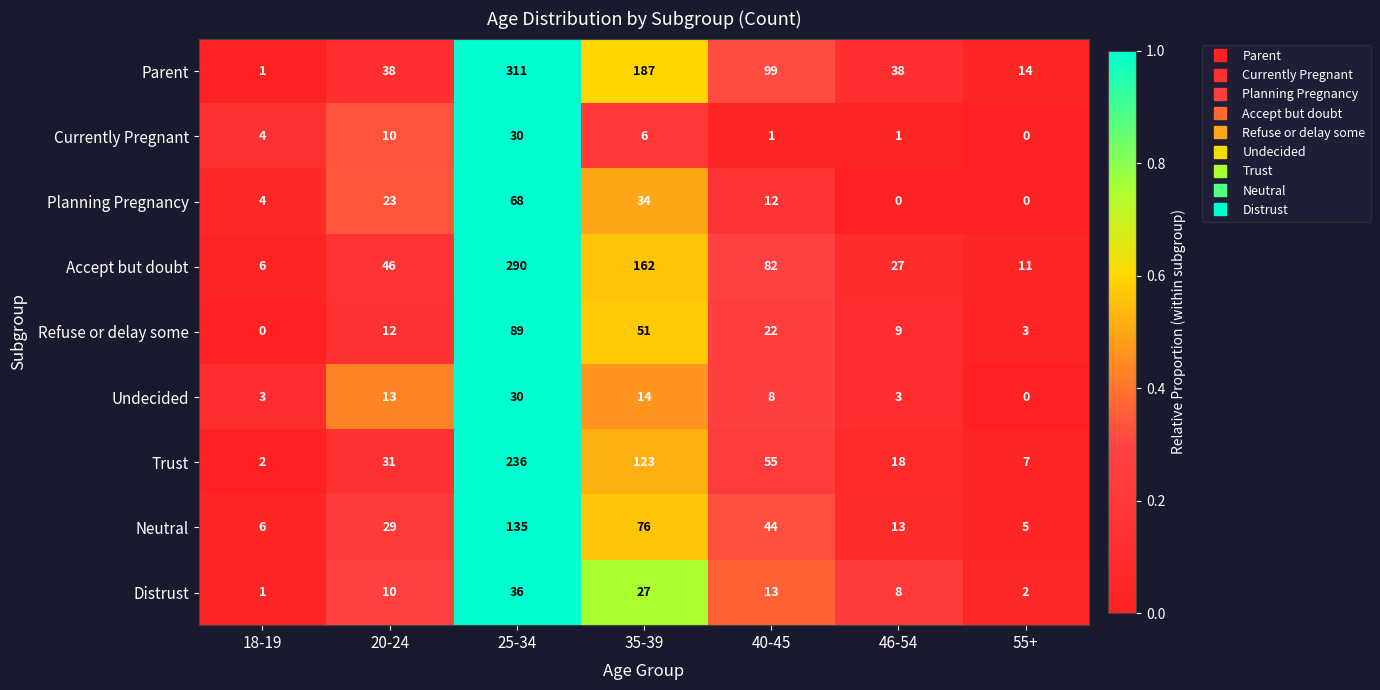

What is the greatest value displayed?

311